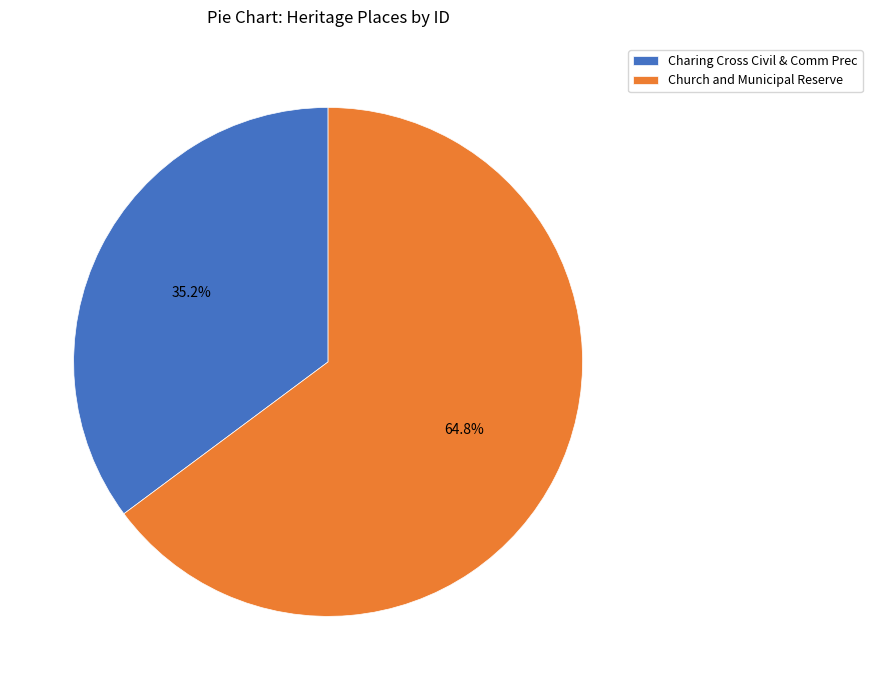

Which slice represents more than half of the pie?

Church and Municipal Reserve